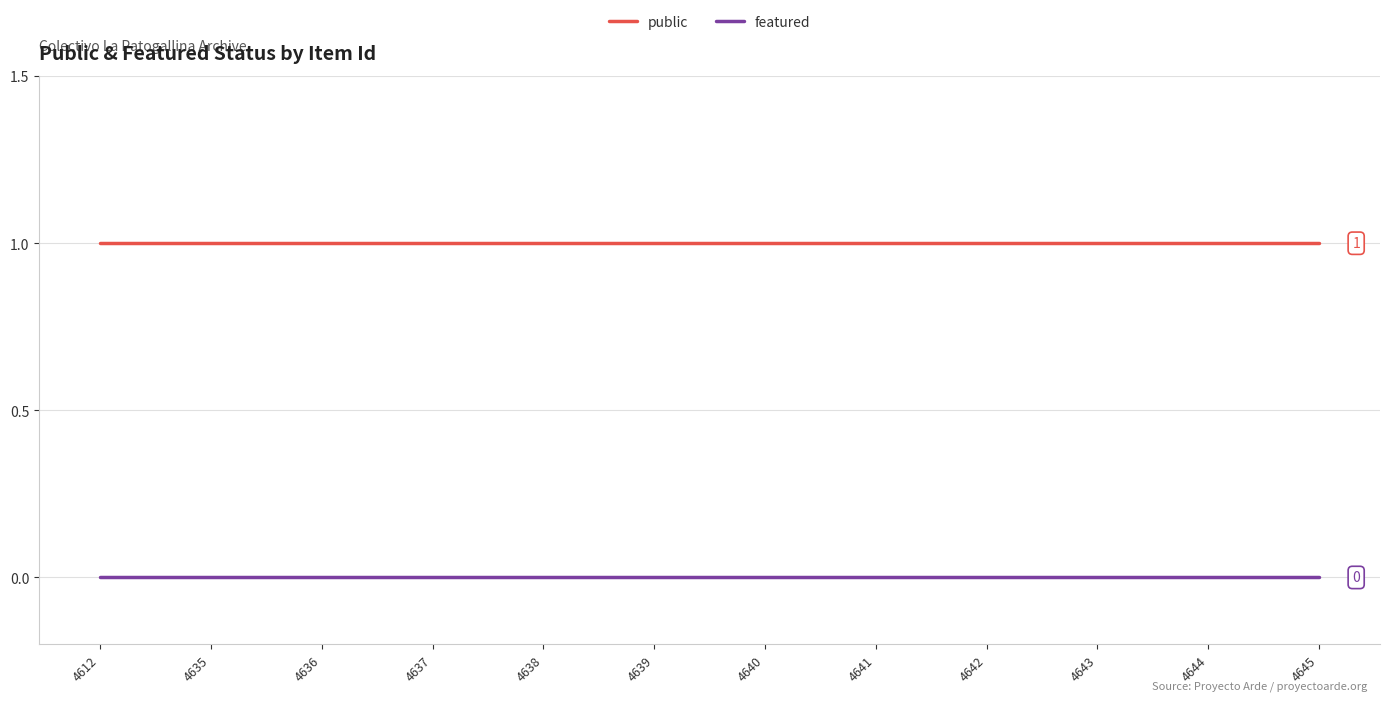

True or false: public and featured cross at least once.

False